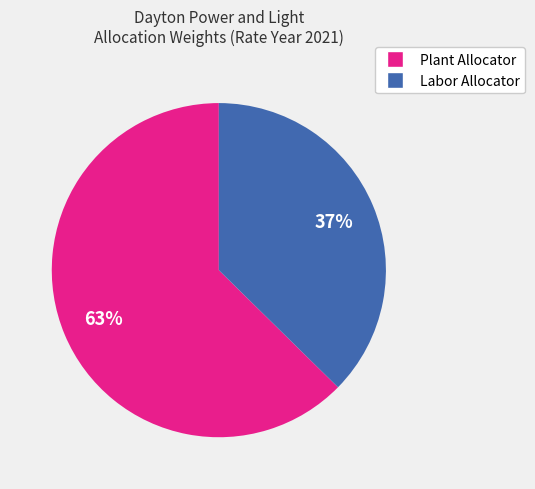

To the nearest percent, what is the average slice percentage?

50%